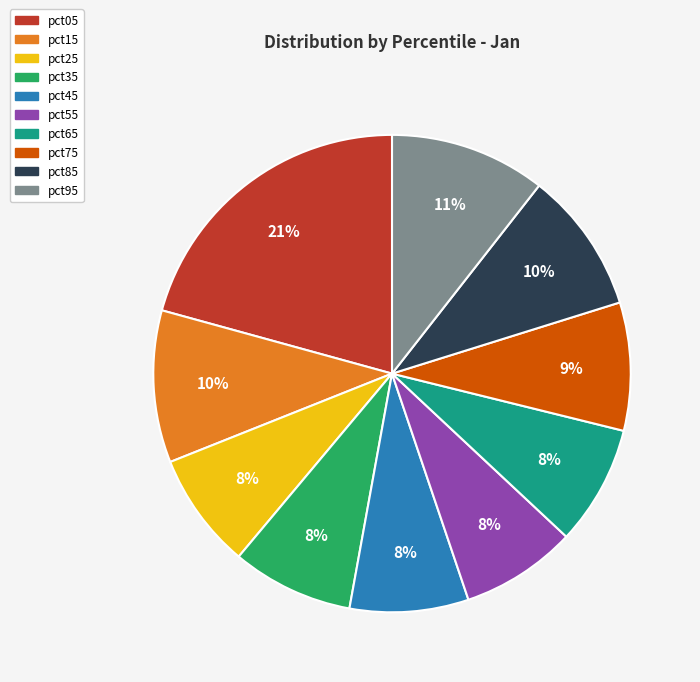

To the nearest percent, what percentage of the pie is pct85?

10%